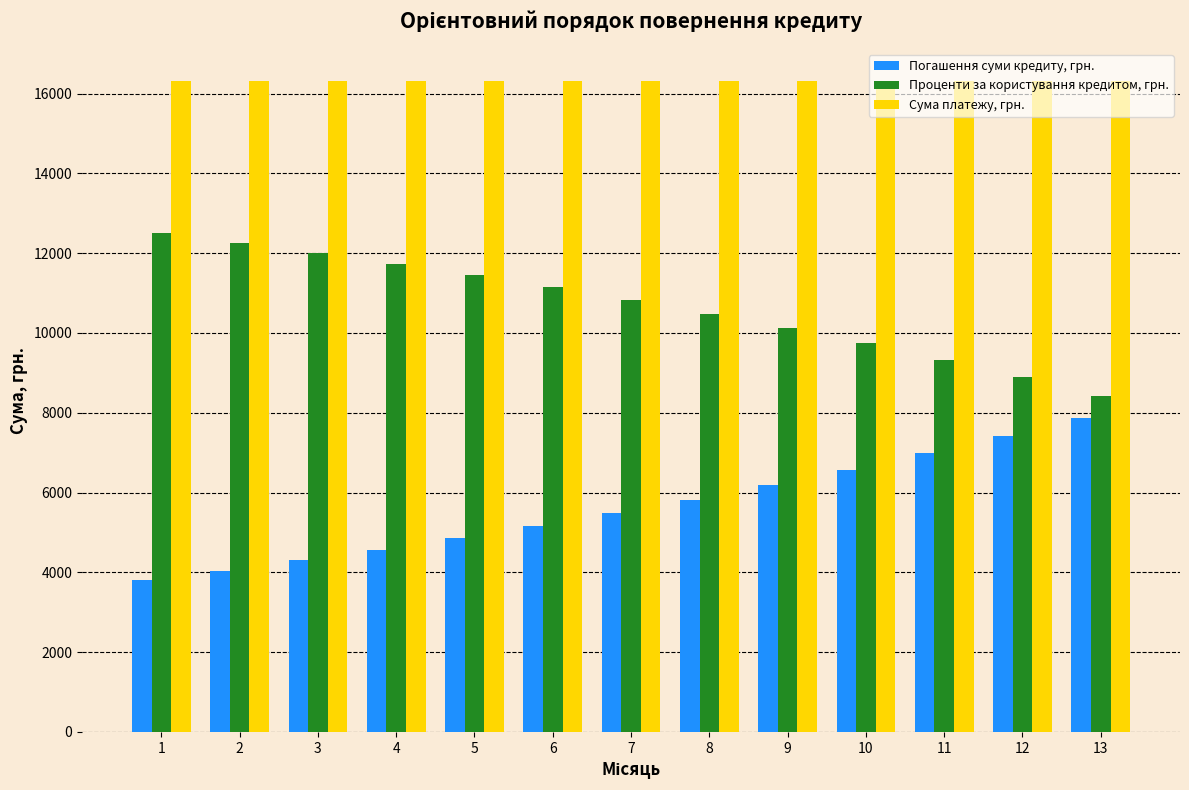

What is the sum of the Сума платежу, грн. values at 5 and 2?

32609.2